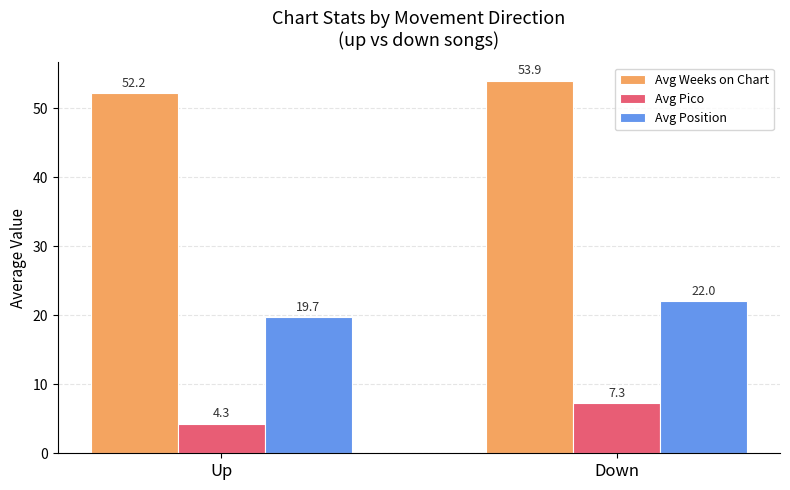

What is the difference between the maximum and minimum values in the Avg Pico series?

3.0